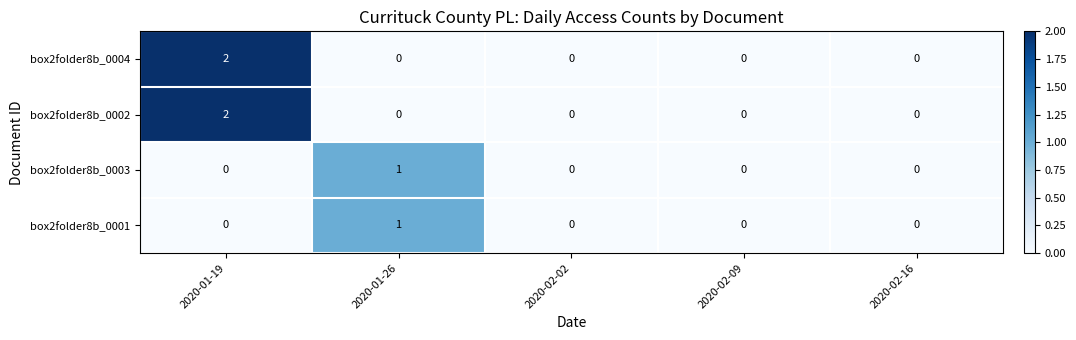

Reading left to right, extract all data points from this chart.

box2folder8b_0004: 2020-01-19=2	2020-01-26=0	2020-02-02=0	2020-02-09=0	2020-02-16=0
box2folder8b_0002: 2020-01-19=2	2020-01-26=0	2020-02-02=0	2020-02-09=0	2020-02-16=0
box2folder8b_0003: 2020-01-19=0	2020-01-26=1	2020-02-02=0	2020-02-09=0	2020-02-16=0
box2folder8b_0001: 2020-01-19=0	2020-01-26=1	2020-02-02=0	2020-02-09=0	2020-02-16=0